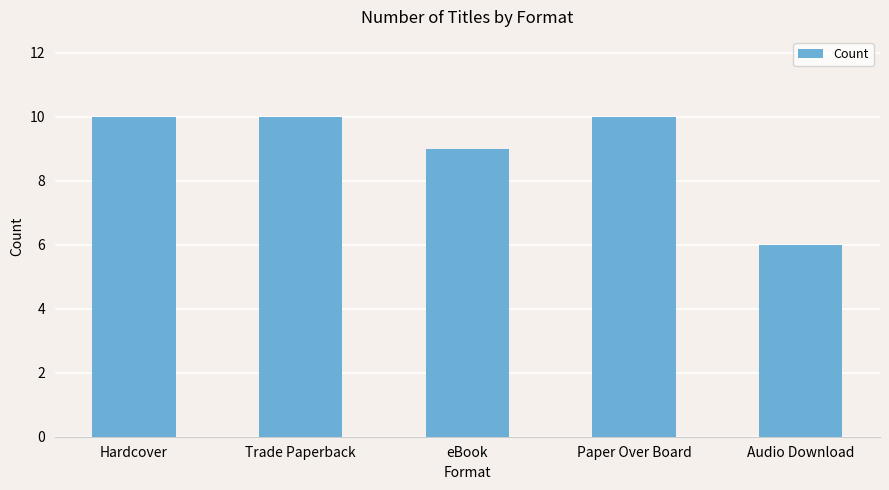

What is the sum of the values at Trade Paperback and eBook?

19